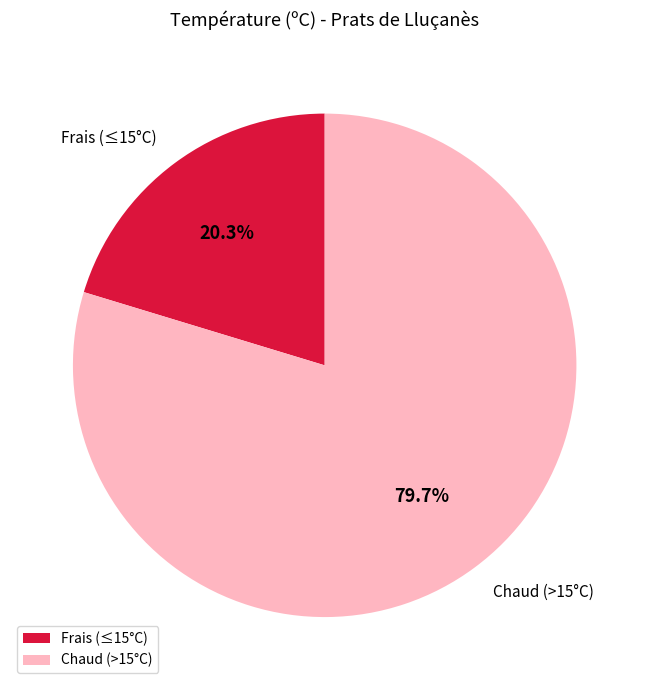

How much of the chart is everything except Chaud (>15°C)?

20.3%